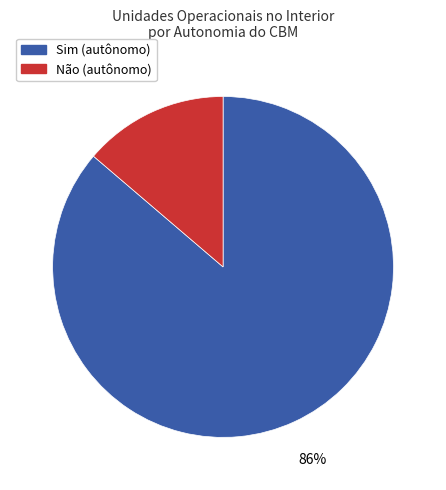

Is there a majority slice in this chart?

Yes